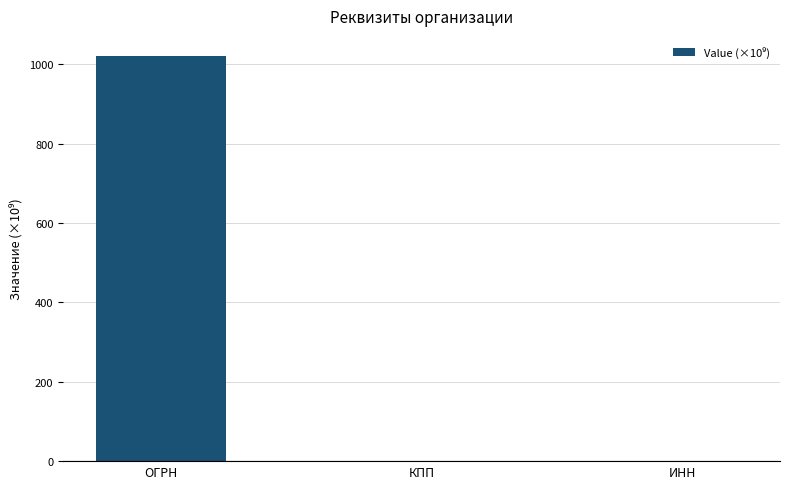

What value does the data have at ОГРН?

1020.5